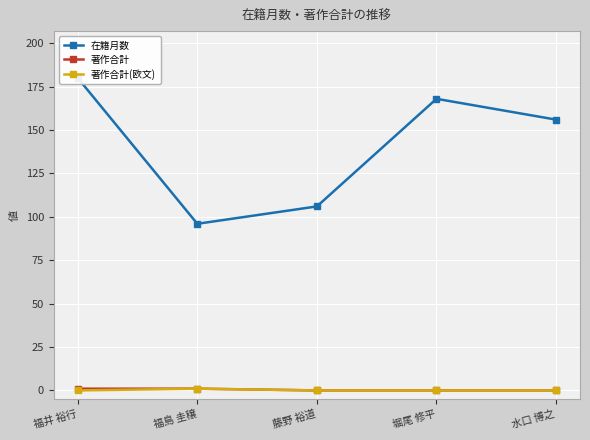

Reading left to right, list all the values displayed in this chart.

在籍月数: 福井 裕行=180	福島 圭穣=96	藤野 裕道=106	堀尾 修平=168	水口 博之=156
著作合計: 福井 裕行=1	福島 圭穣=1	藤野 裕道=0	堀尾 修平=0	水口 博之=0
著作合計(欧文): 福井 裕行=0	福島 圭穣=1	藤野 裕道=0	堀尾 修平=0	水口 博之=0